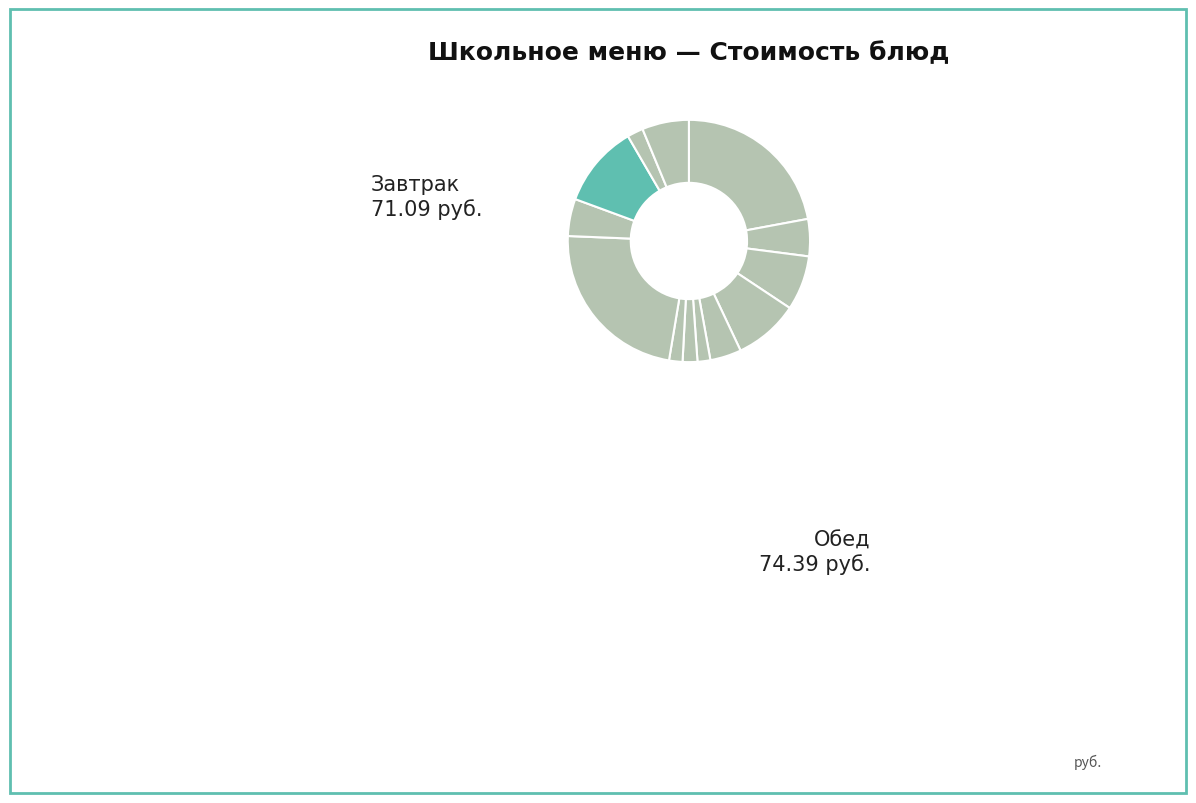

How many segments does this pie chart have?

13